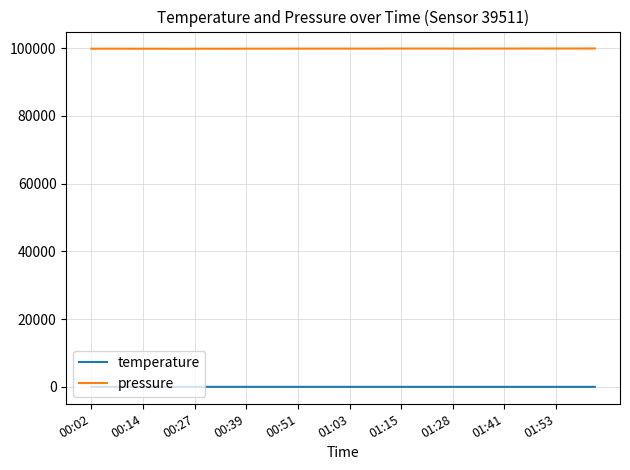

True or false: pressure and temperature intersect in this chart.

False